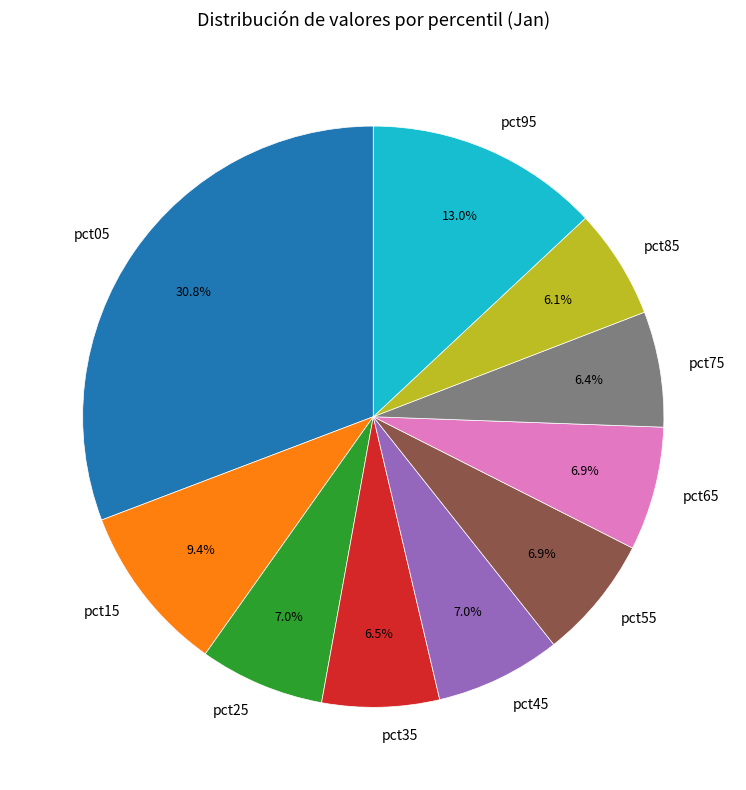

To the nearest percent, what percentage of the pie is pct95?

13%